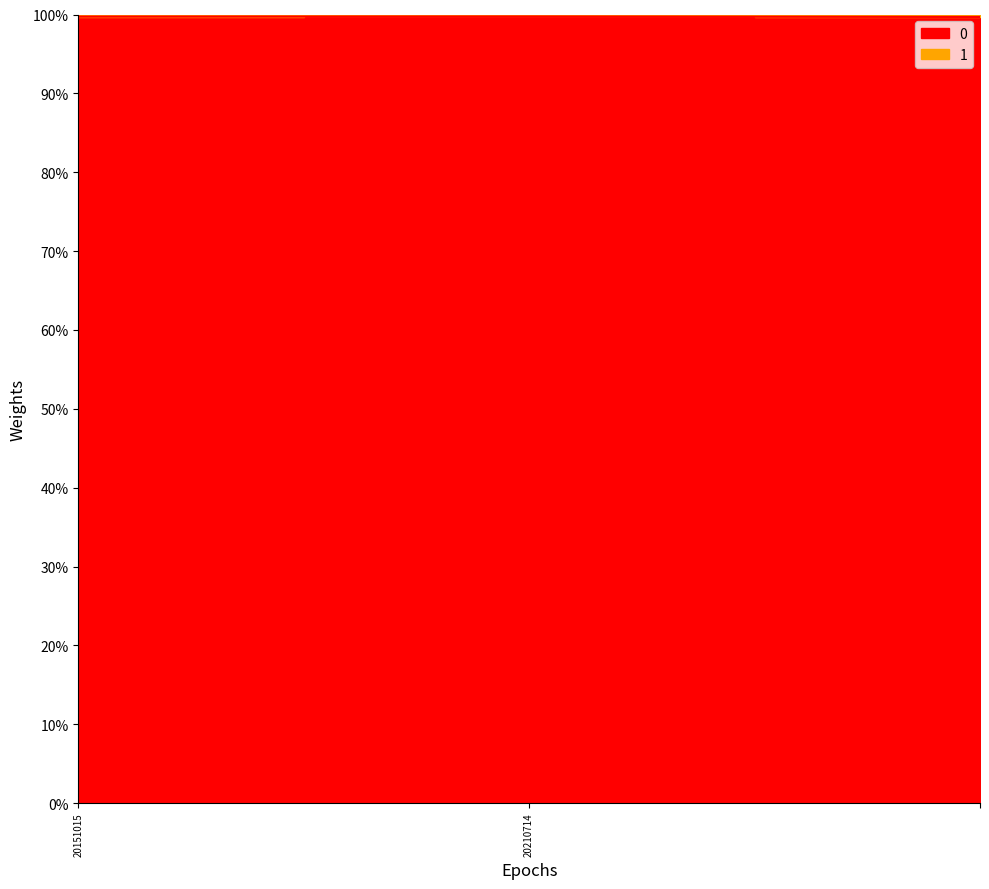

Rank the categories by value from lowest to highest.

, 20151015, 20210714